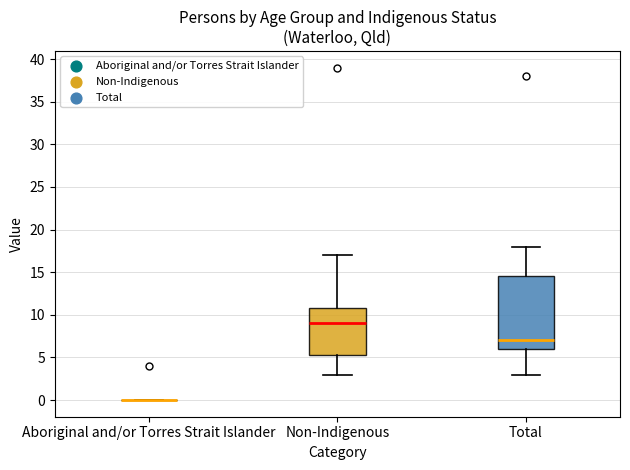

Where does the upper whisker of the box for Total end on the y-axis? The values are not printed on the chart, so give them approximately, as read against the axis.

18.0